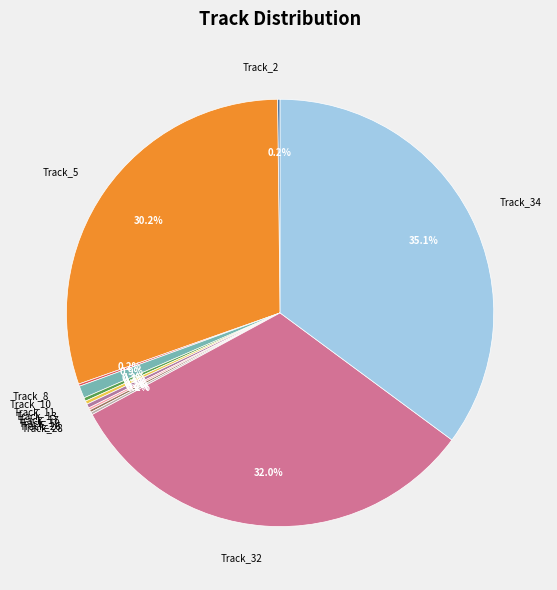

Between Track_5 and Track_34, which is larger?

Track_34